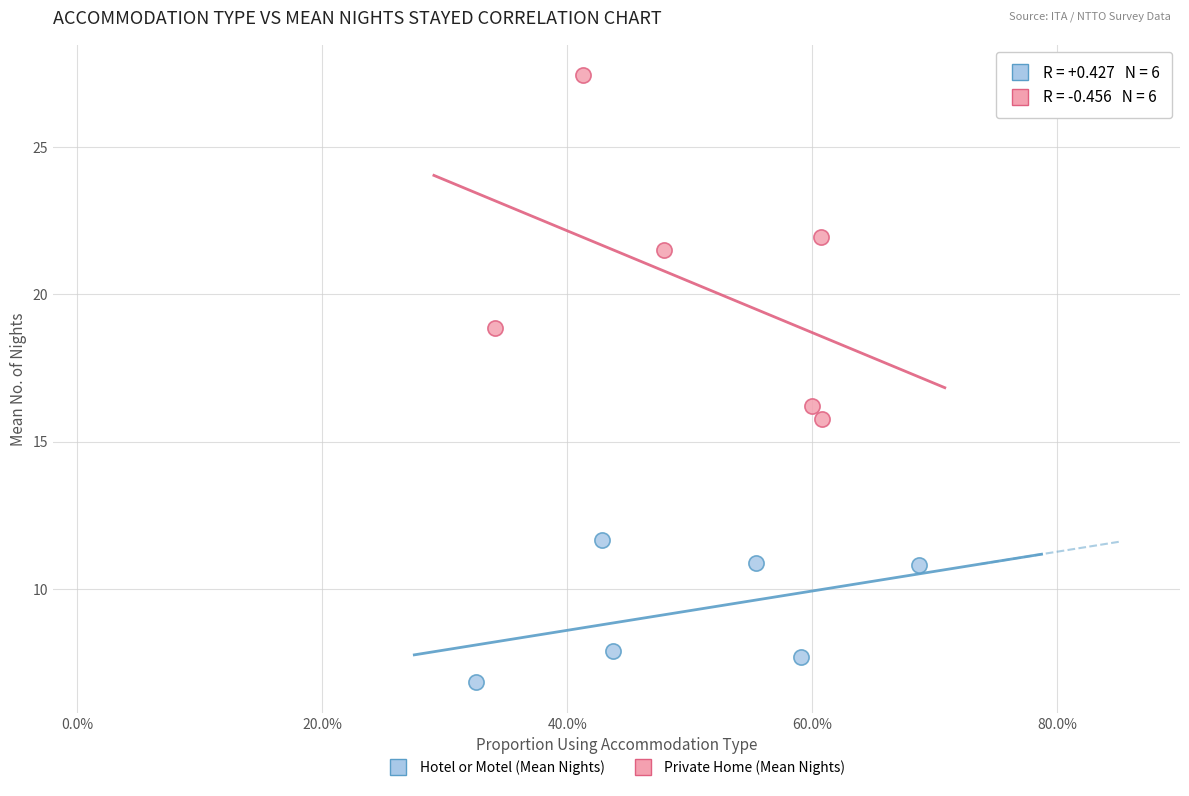

Which series reaches the minimum Y coordinate?

Hotel or Motel (Mean Nights)